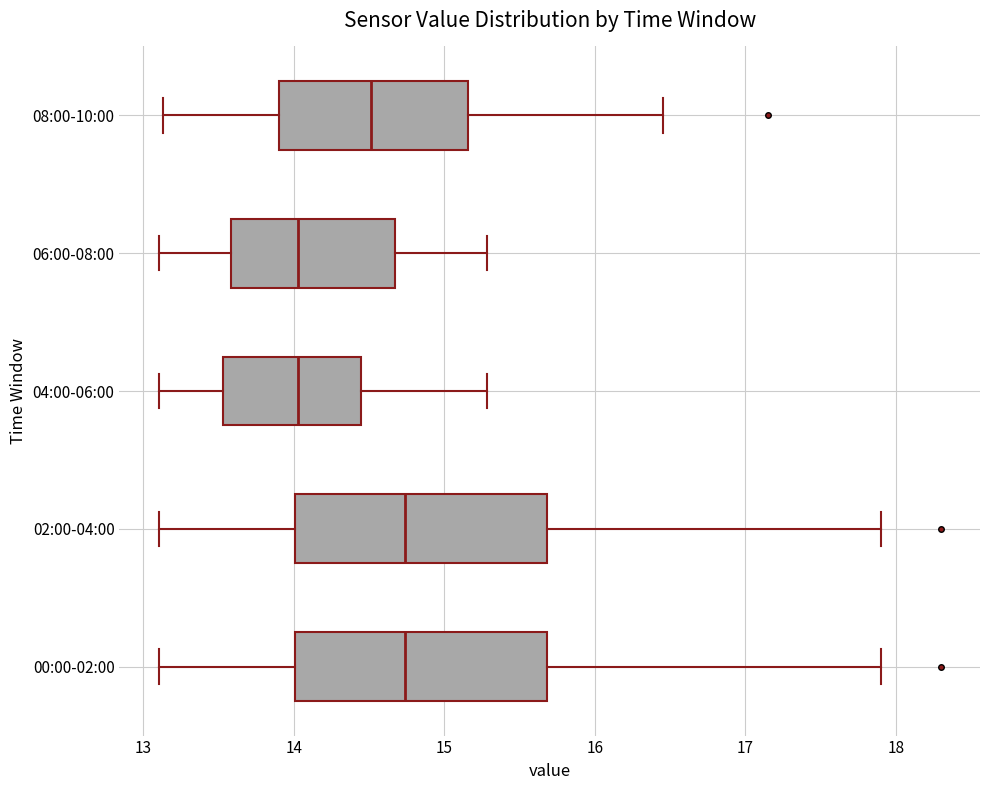

Where is the left edge of the box for 00:00-02:00 on the x-axis? The values are not printed on the chart, so give them approximately, as read against the axis.

14.0